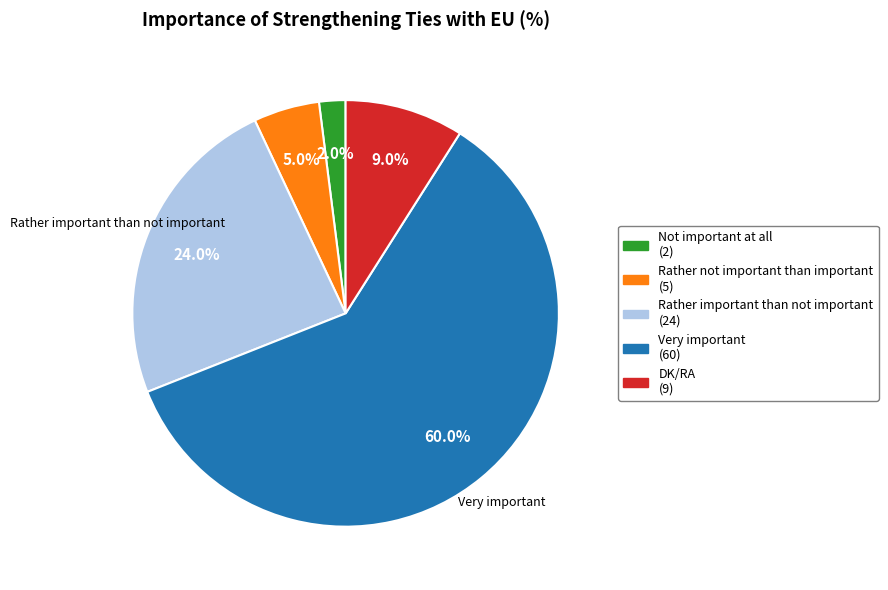

Which category accounts for the majority?

Very important